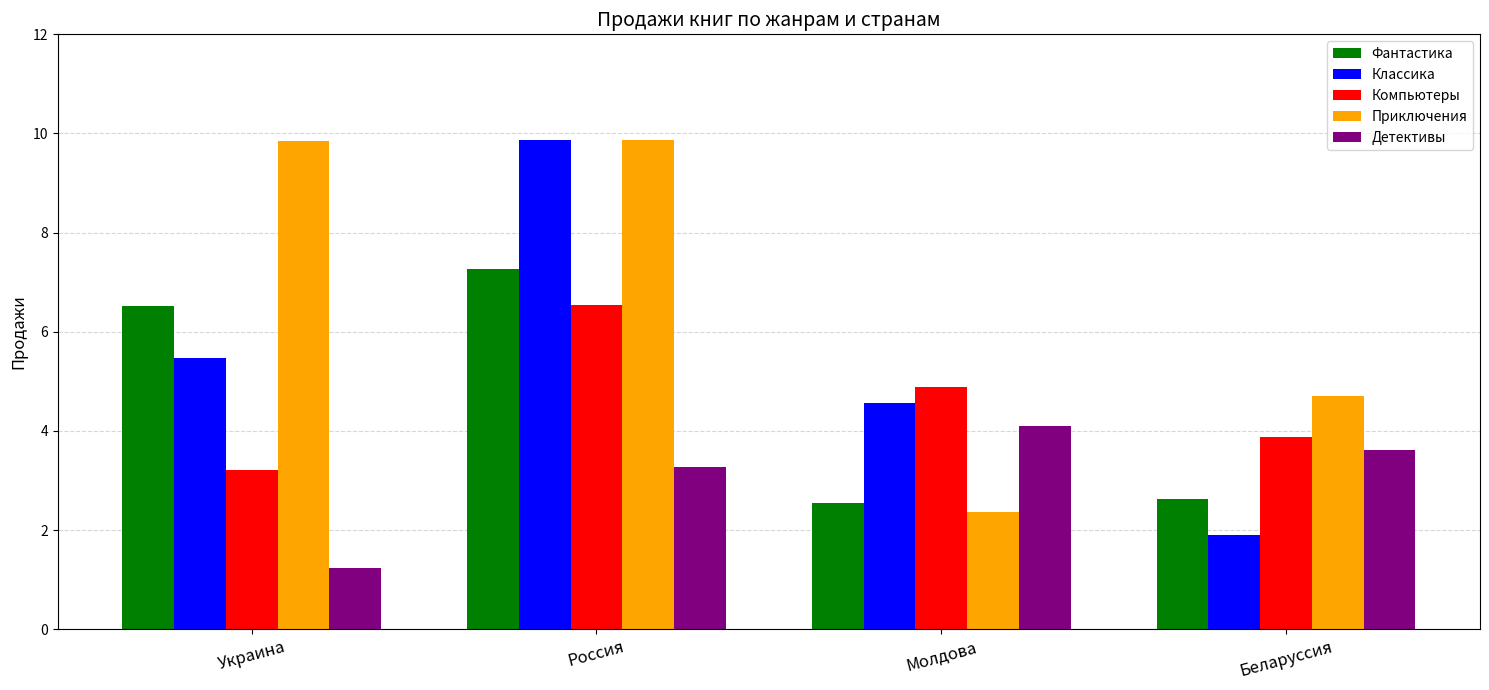

What is the label of the 3rd bar from the right?

Россия